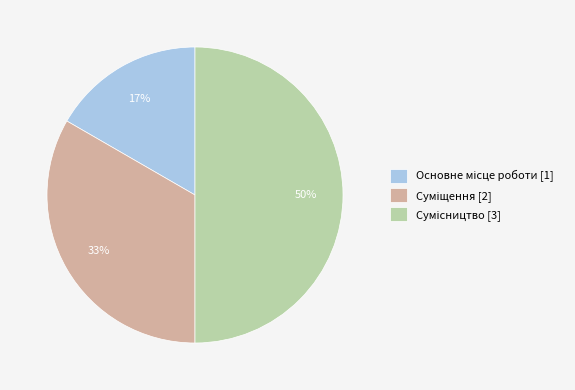

To the nearest percent, what is the average slice percentage?

33%